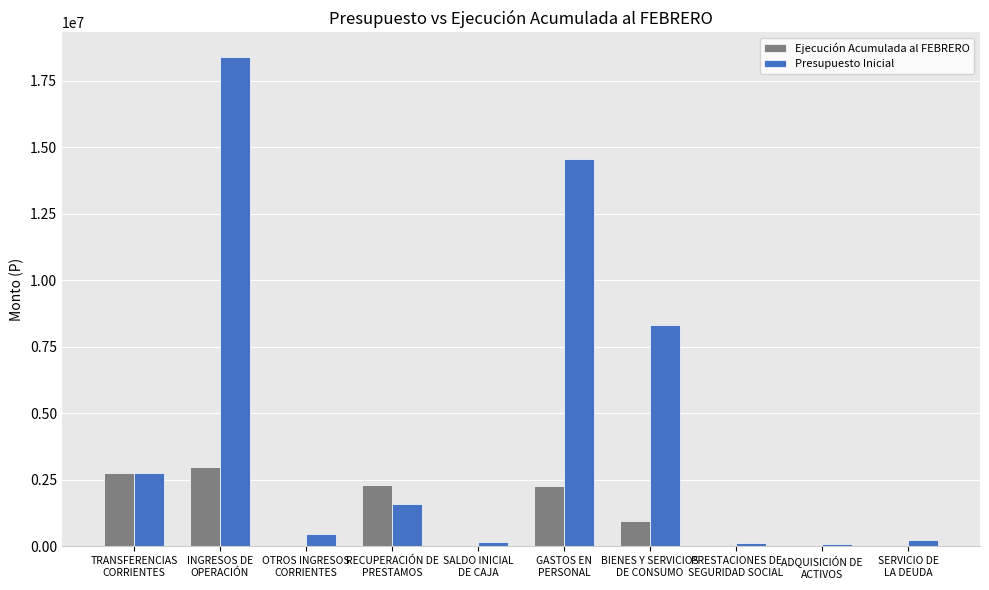

Which series has the largest total across all categories?

Presupuesto Inicial